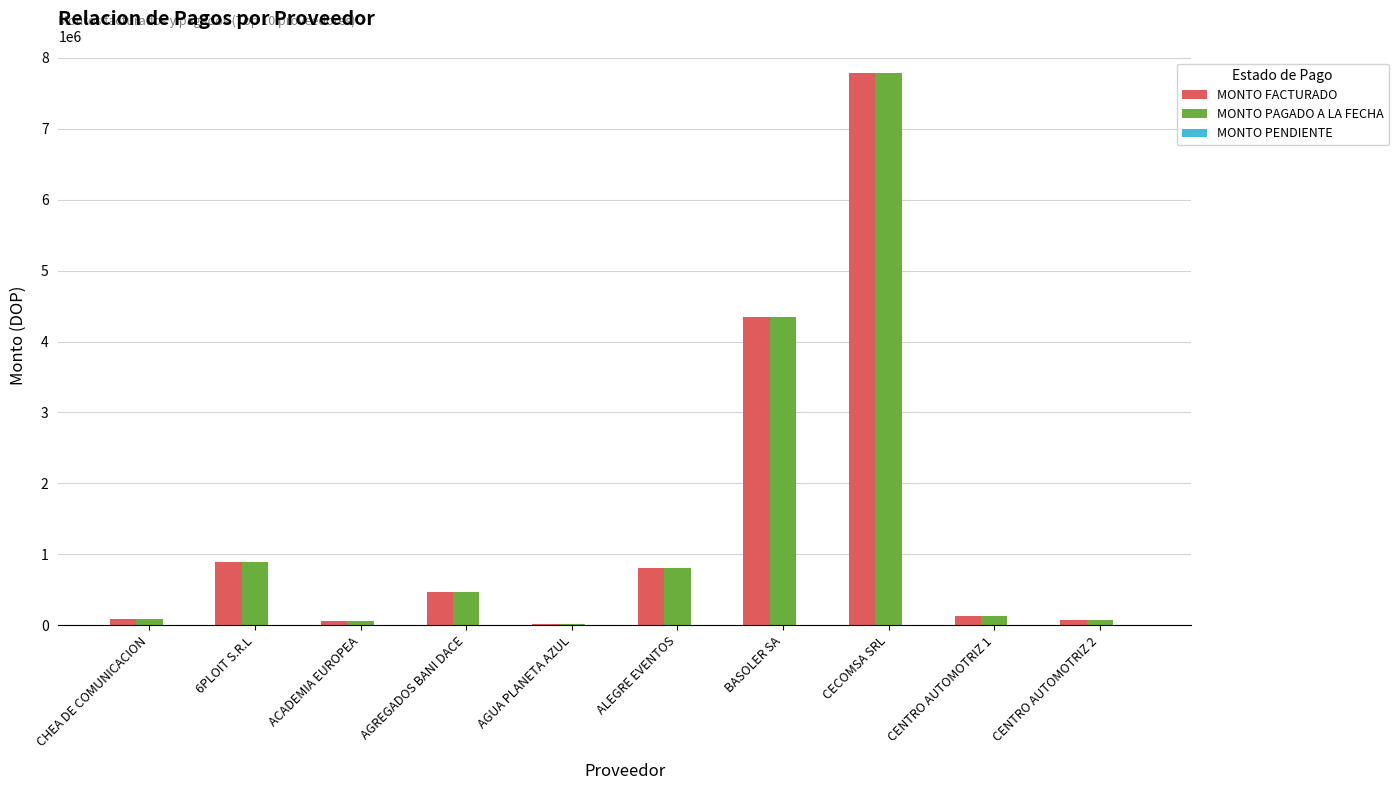

What is the total value across all series at CECOMSA SRL?

15556544.6